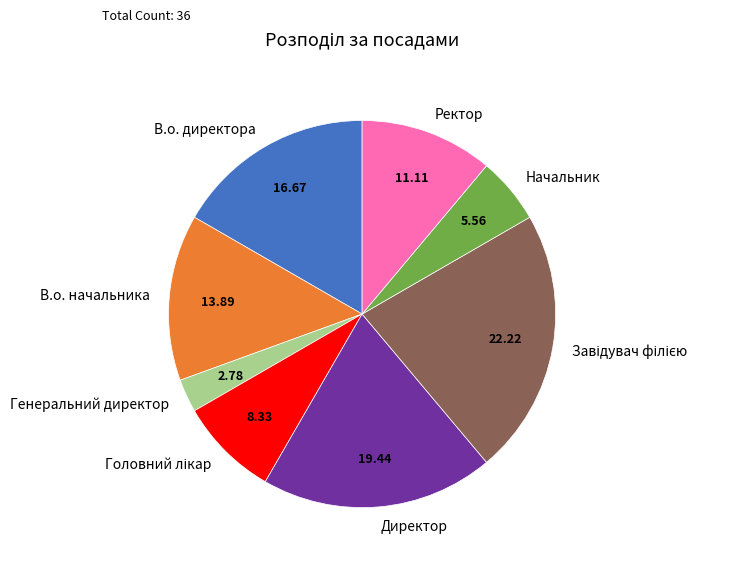

How many slices are in this pie chart?

8